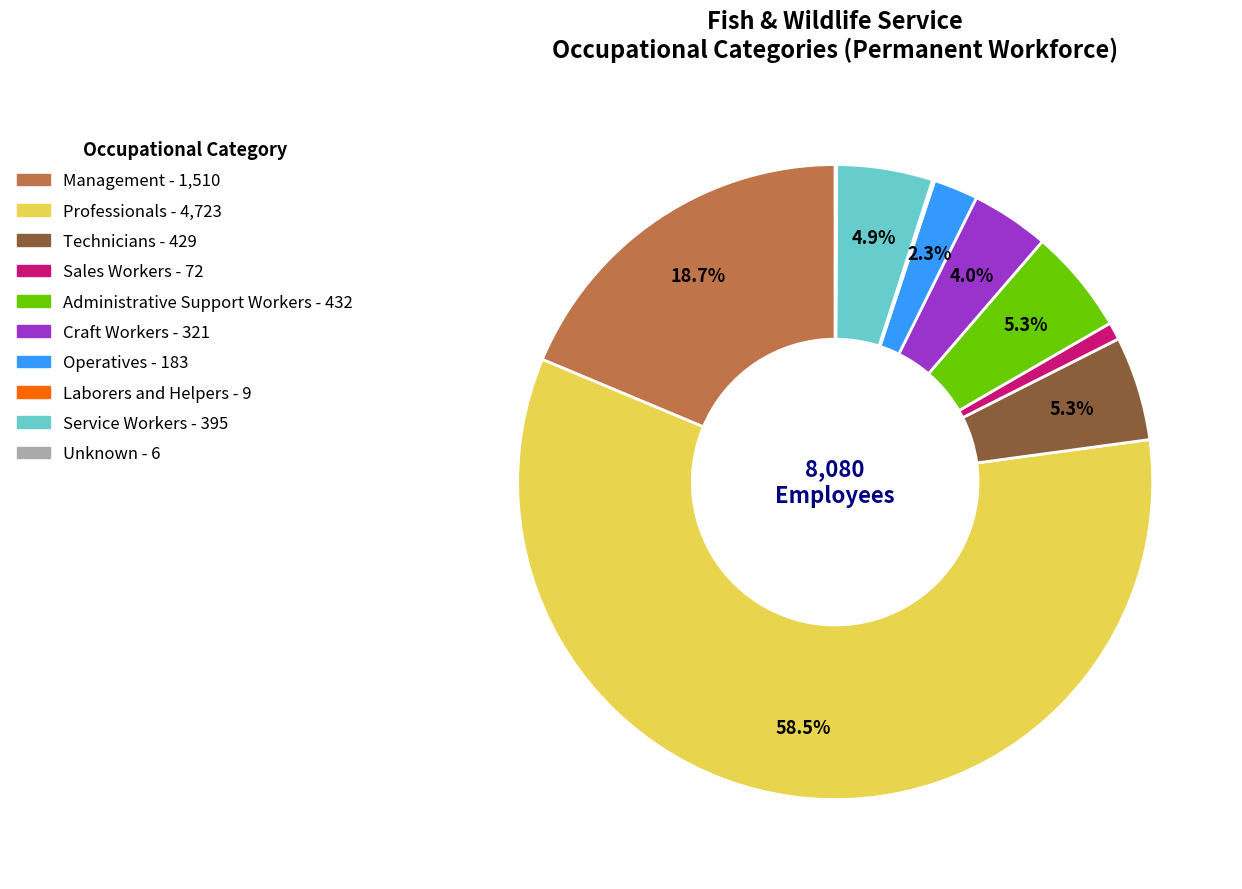

Between Management and Administrative Support Workers, which is larger?

Management